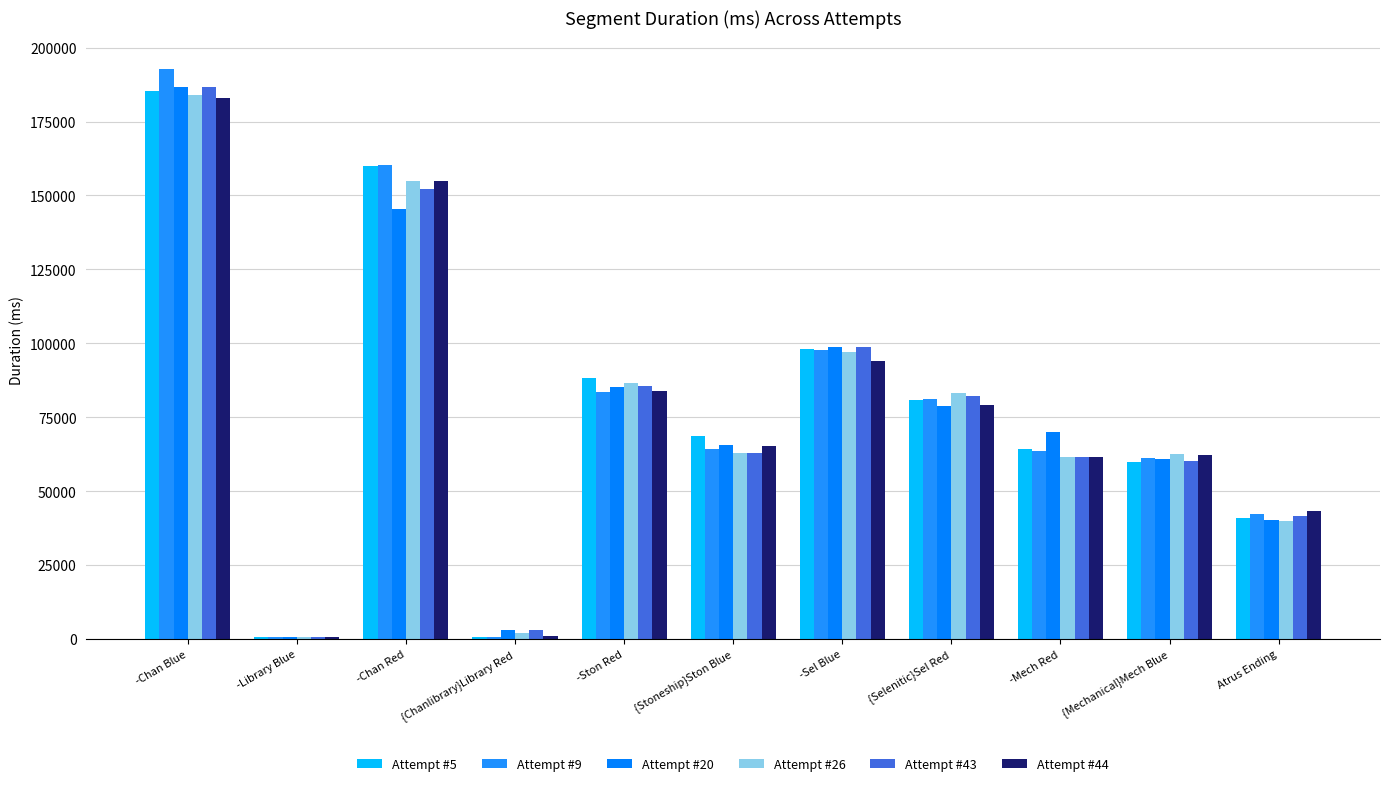

At which label is Attempt #43 closest to 93607?

-Sel Blue